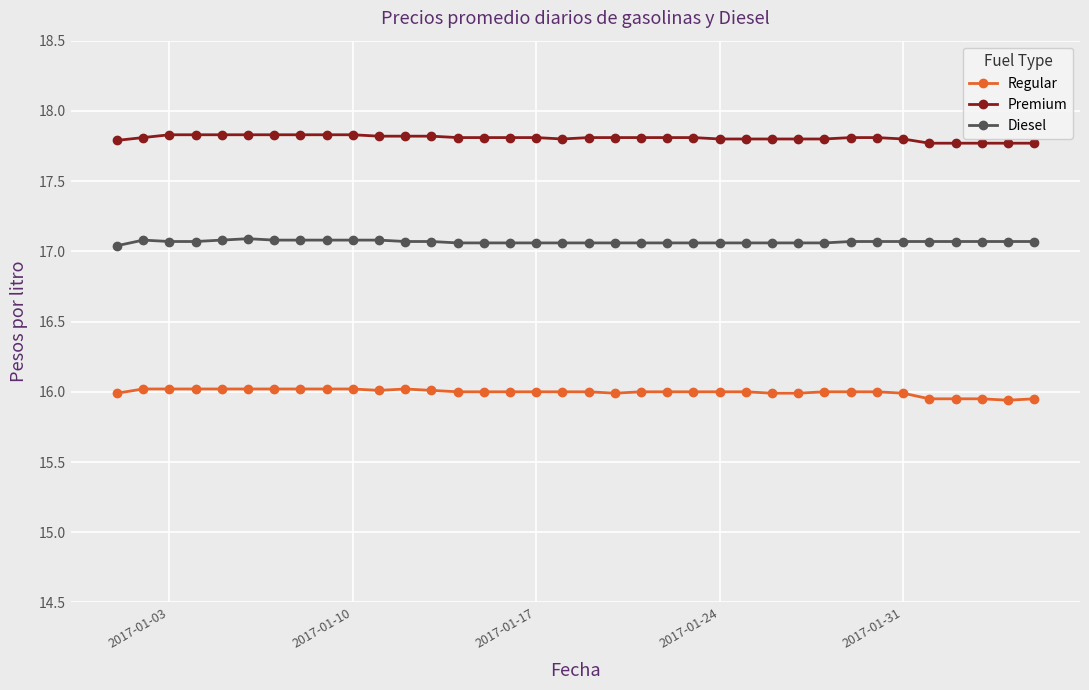

Which series has the largest total across all categories?

Premium